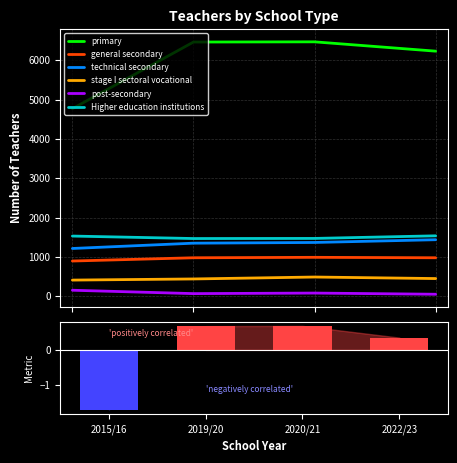

Rank the series at 2019/20 from highest to lowest value.

primary, Higher education institutions, technical secondary, general secondary, stage I sectoral vocational, post-secondary